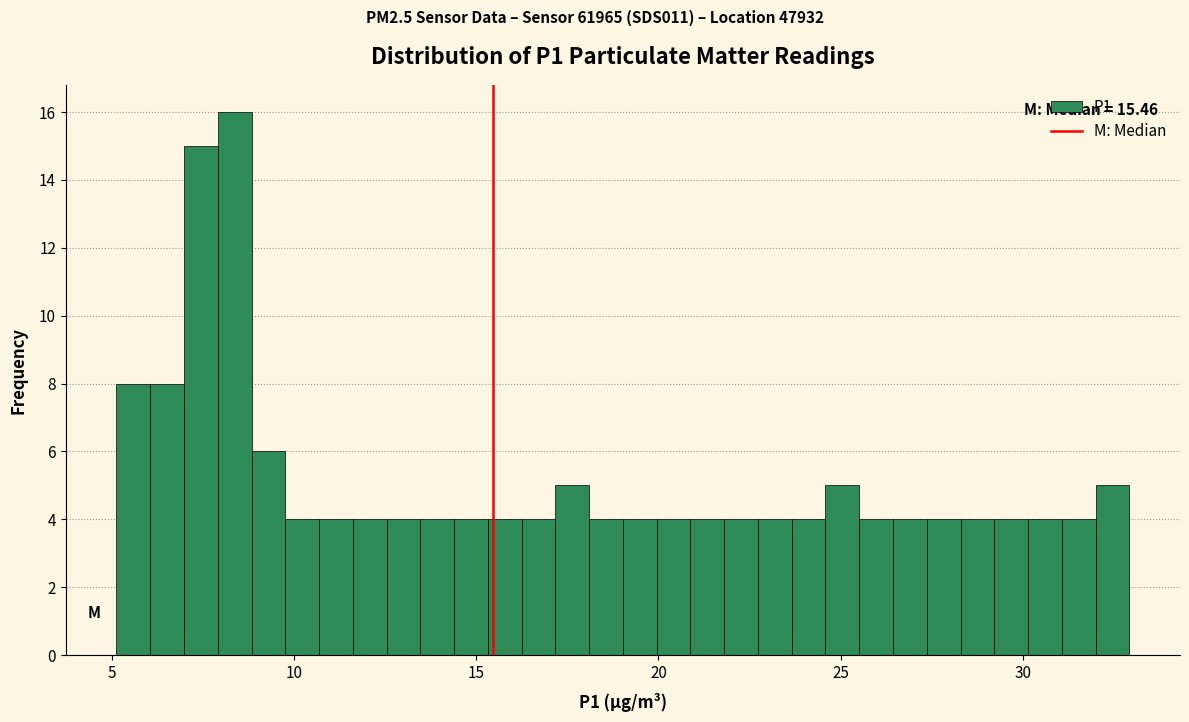

Read against the x-axis, roughly where is the centre of the tallest bar?

8.5